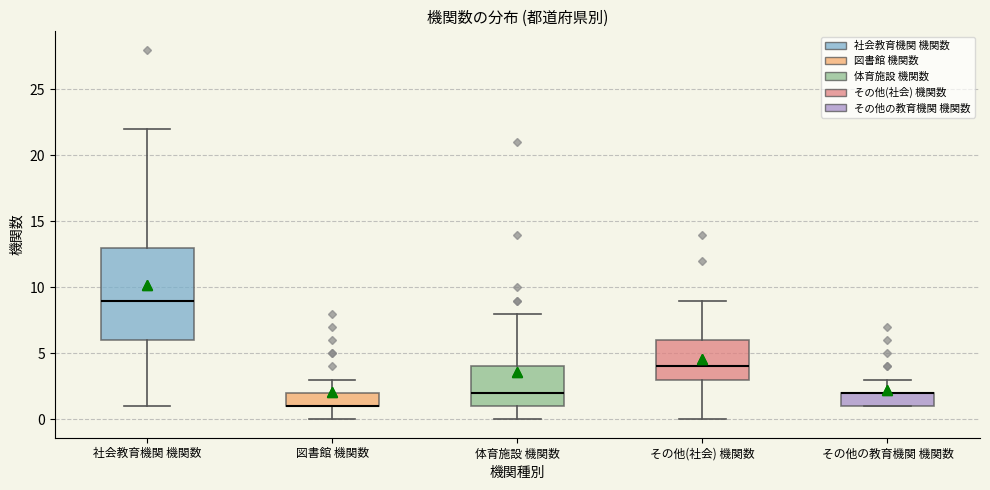

Reading left to right, transcribe this box plot: for each box, give where its median line is, the range the box spans, and where its two whiskers end, as read against the y-axis. The values are not printed on the chart, so give them approximately, as read against the axis.

社会教育機関 機関数: median 9, box 6 to 13, whiskers 1 to 22
図書館 機関数: median 1 (drawn on the box's lower edge), box 1 to 2, whiskers 0 to 3
体育施設 機関数: median 2, box 1 to 4, whiskers 0 to 8
その他(社会) 機関数: median 4, box 3 to 6, whiskers 0 to 9
その他の教育機関 機関数: median 2 (drawn on the box's upper edge), box 1 to 2, whiskers 1 to 3